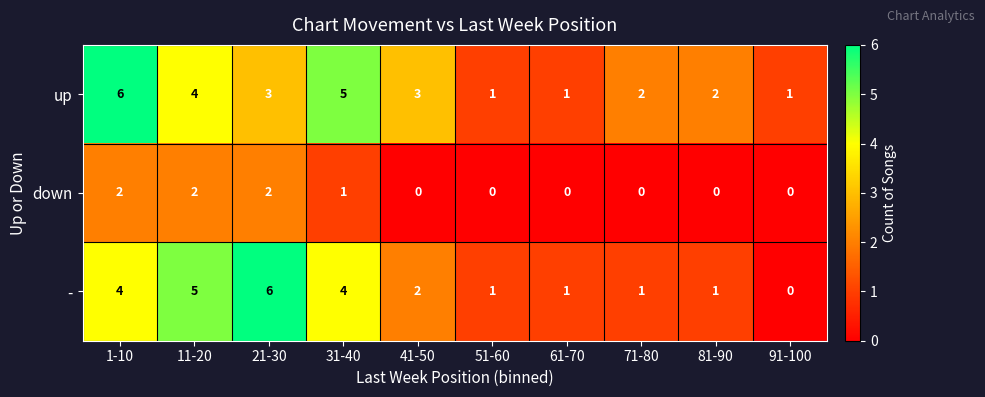

True or false: up has a value of 5 at 31-40.

True